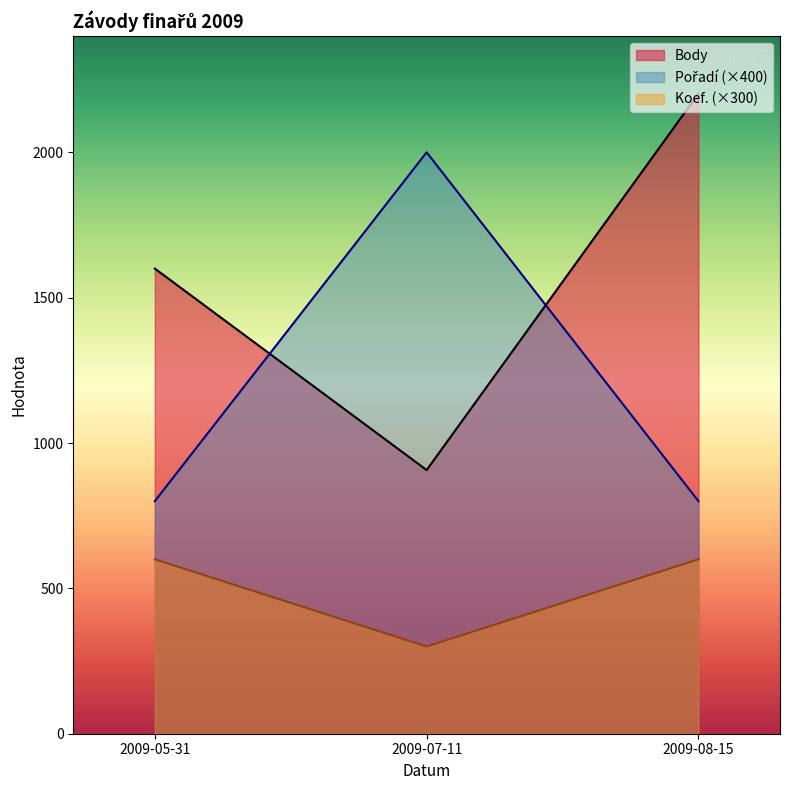

List the series in order of their peak value, lowest first.

Koef., Pořadí, Body